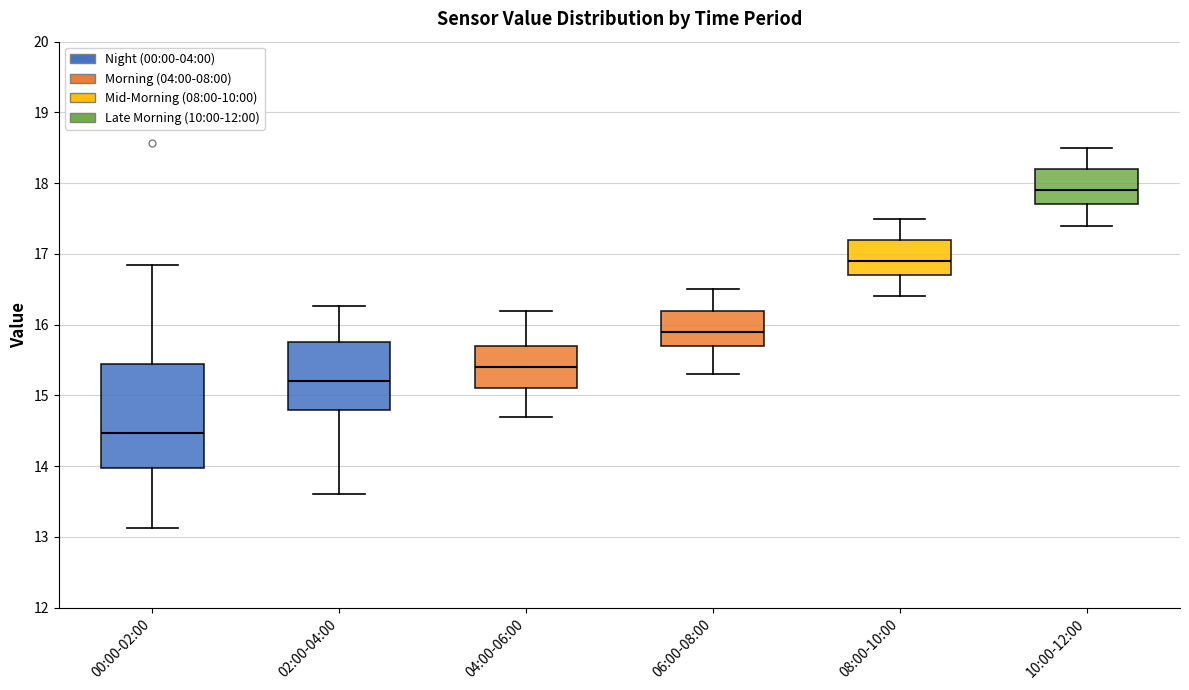

Where does the median line of the box for 02:00-04:00 sit on the y-axis? The values are not printed on the chart, so give them approximately, as read against the axis.

15.2